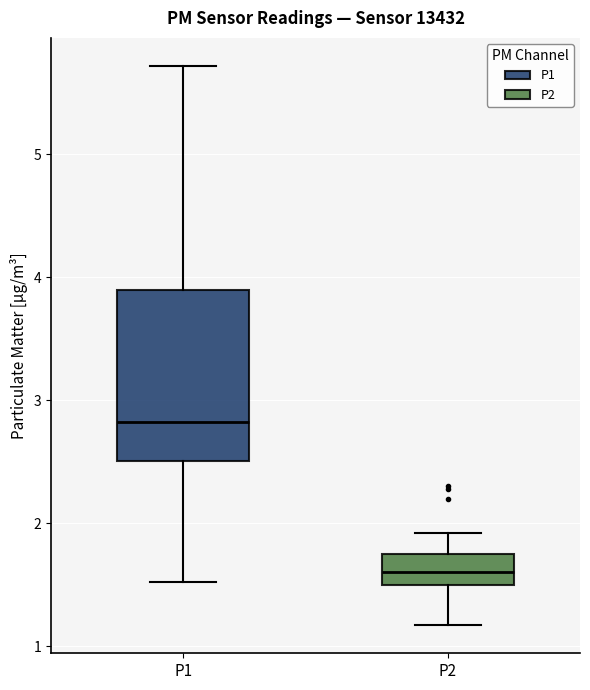

Reading left to right, transcribe this box plot: for each box, give where its median line is, the range the box spans, and where its two whiskers end, as read against the y-axis. The values are not printed on the chart, so give them approximately, as read against the axis.

P1: median 2.8, box 2.5 to 3.9, whiskers 1.5 to 5.7
P2: median 1.6, box 1.5 to 1.8, whiskers 1.2 to 1.9